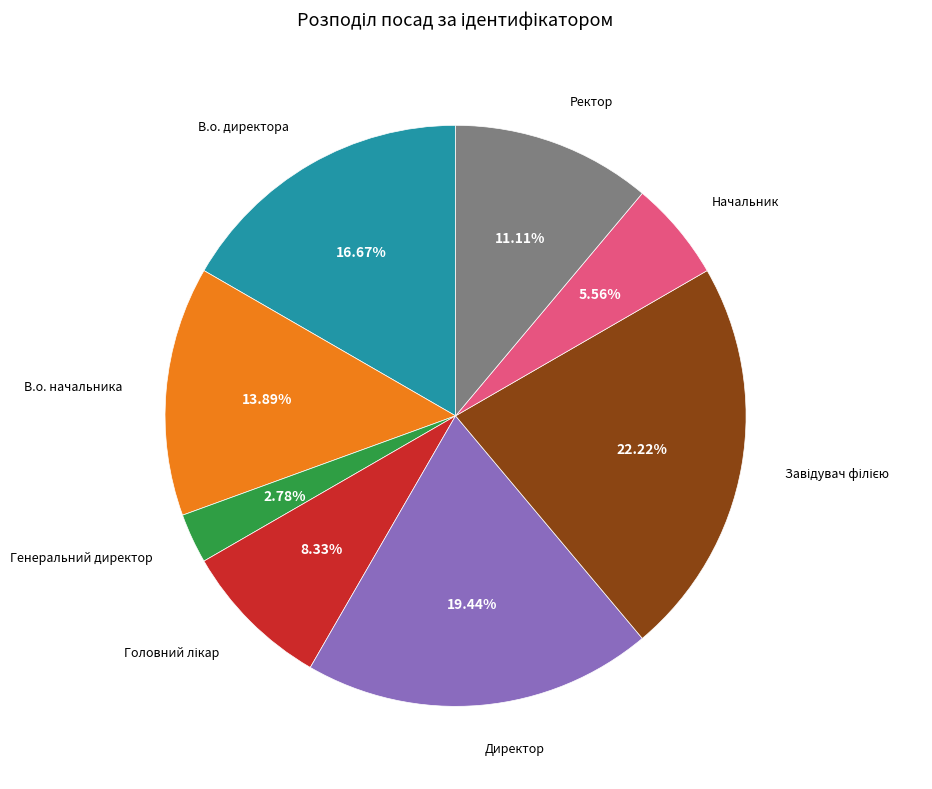

Is there any slice that represents more than half of the pie?

No